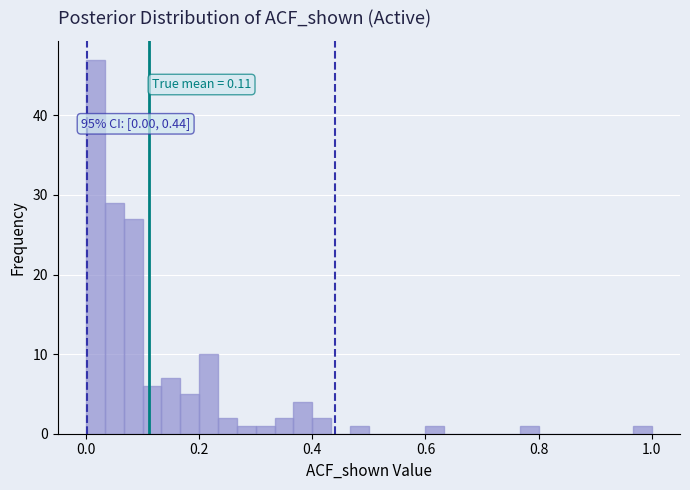

Read against the x-axis, roughly where is the centre of the tallest bar?

0.02